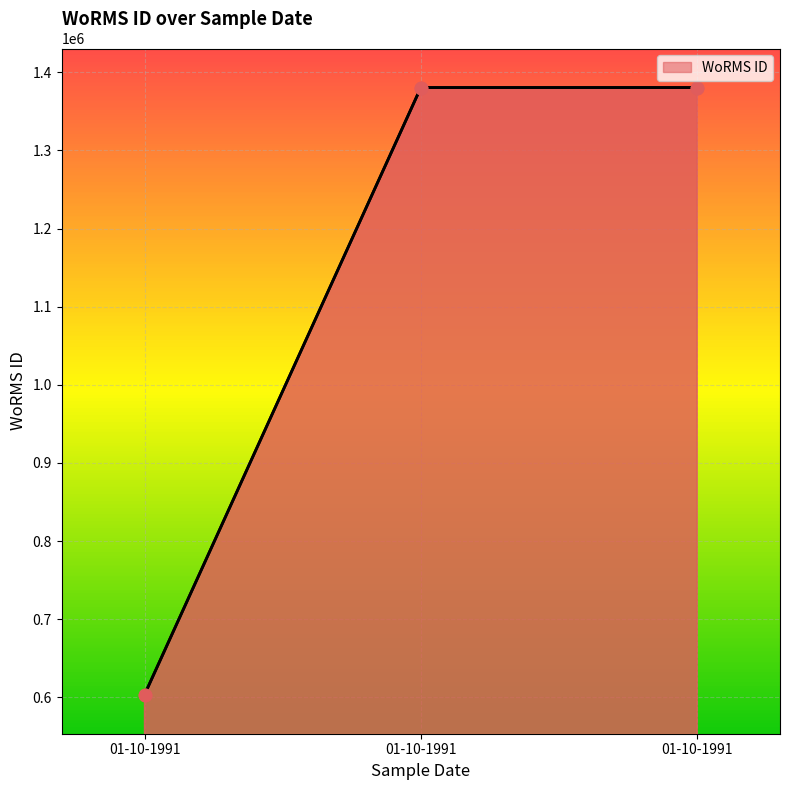

Which has a higher value, 01-10-1991 or 01-10-1991?

01-10-1991